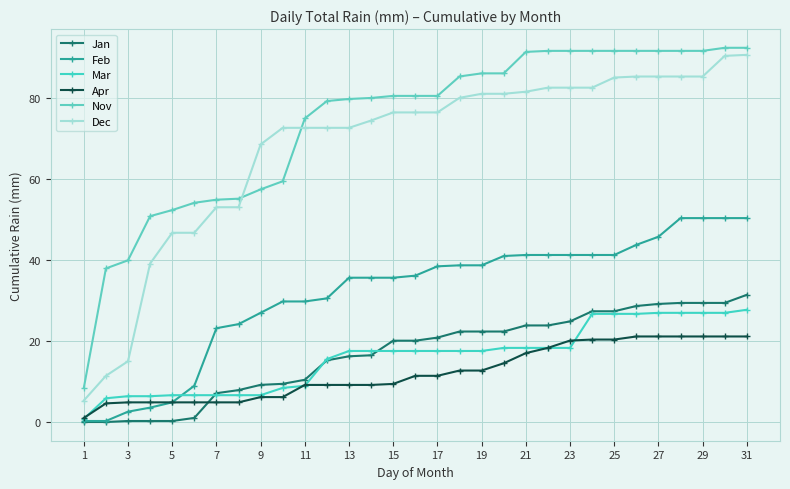

Is this an area chart (filled region under the line)?

No